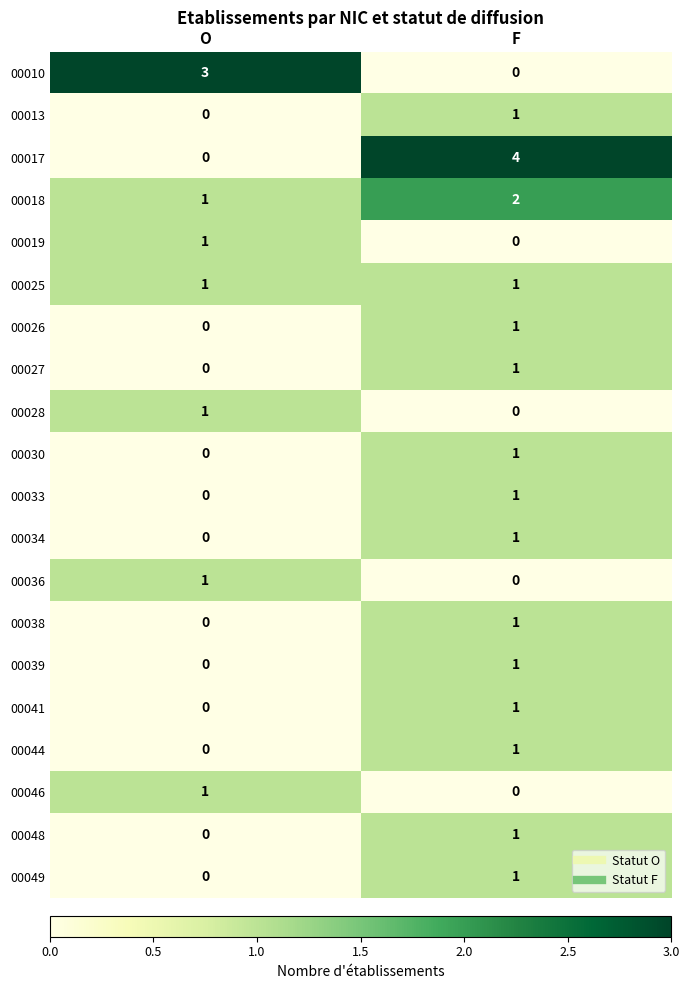

Which series has the widest spread of values?

00017